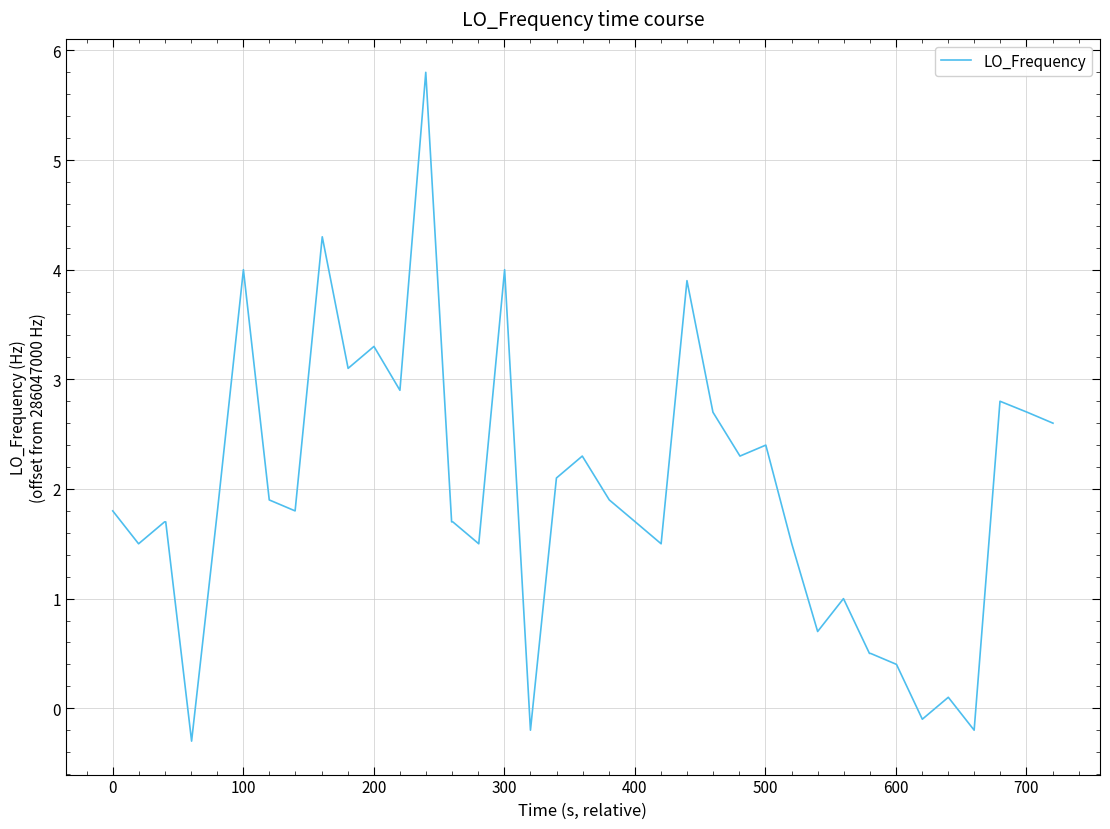

How many series are shown in this chart?

1